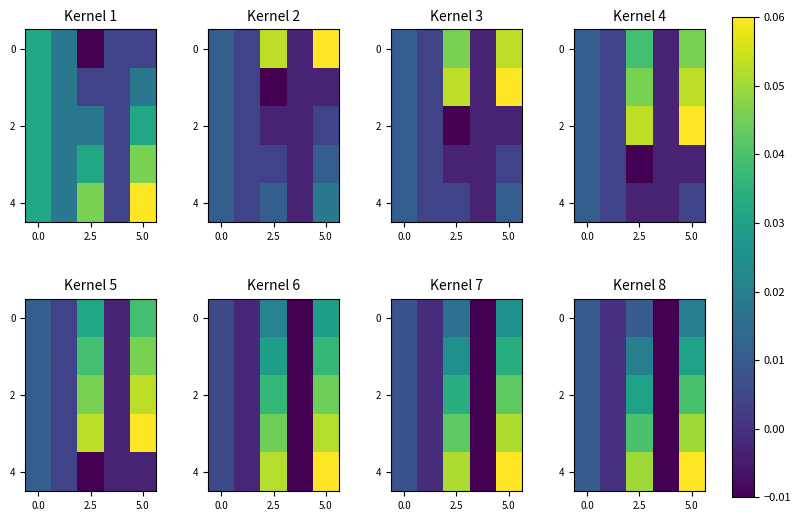

At how many categories does at least one series exceed 0?

3